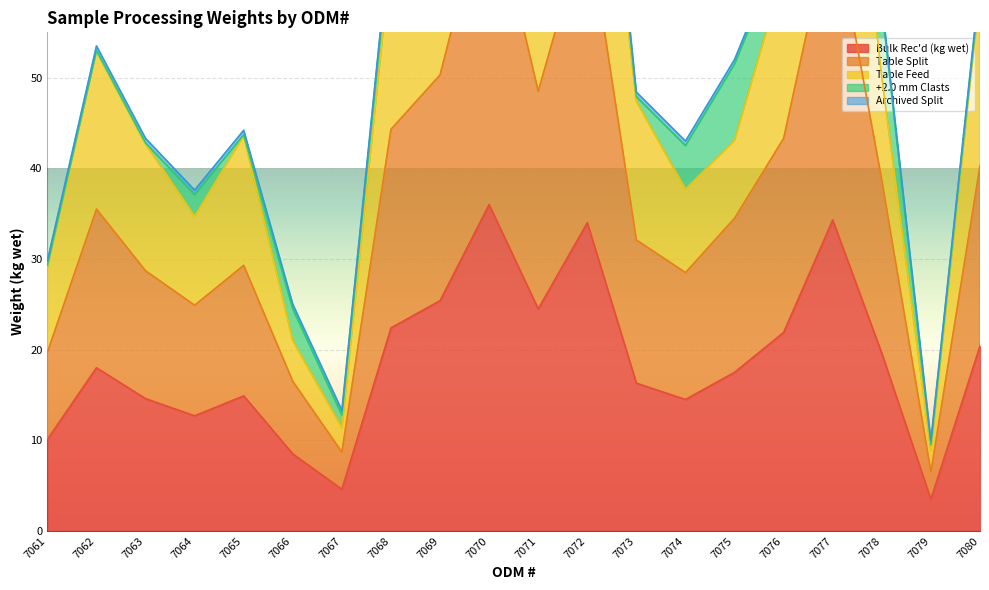

What is the value of the Table Feed point at the 20th from the left?

59.5